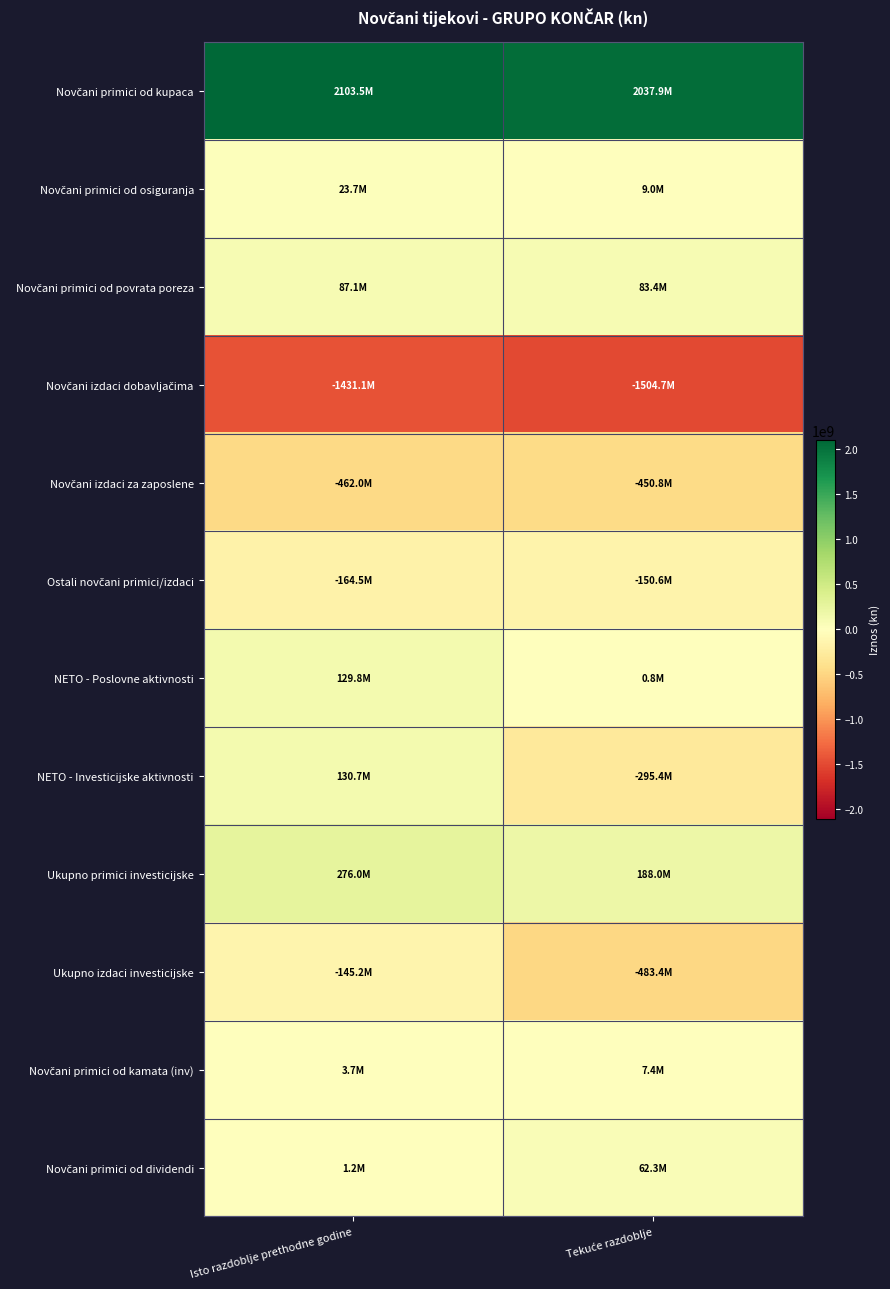

Rank the series by their maximum value, from lowest to highest.

Novčani izdaci dobavljačima, Novčani izdaci za zaposlene, Ostali novčani primici/izdaci, Ukupno izdaci investicijske, Novčani primici od kamata (inv), Novčani primici od osiguranja, Novčani primici od dividendi, Novčani primici od povrata poreza, NETO - Poslovne aktivnosti, NETO - Investicijske aktivnosti, Ukupno primici investicijske, Novčani primici od kupaca